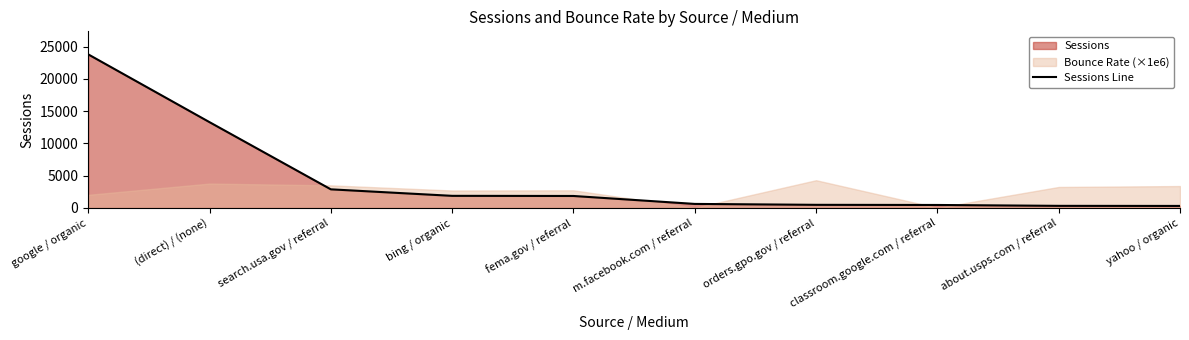

Where is the data nearest to the value 12043?

(direct) / (none)